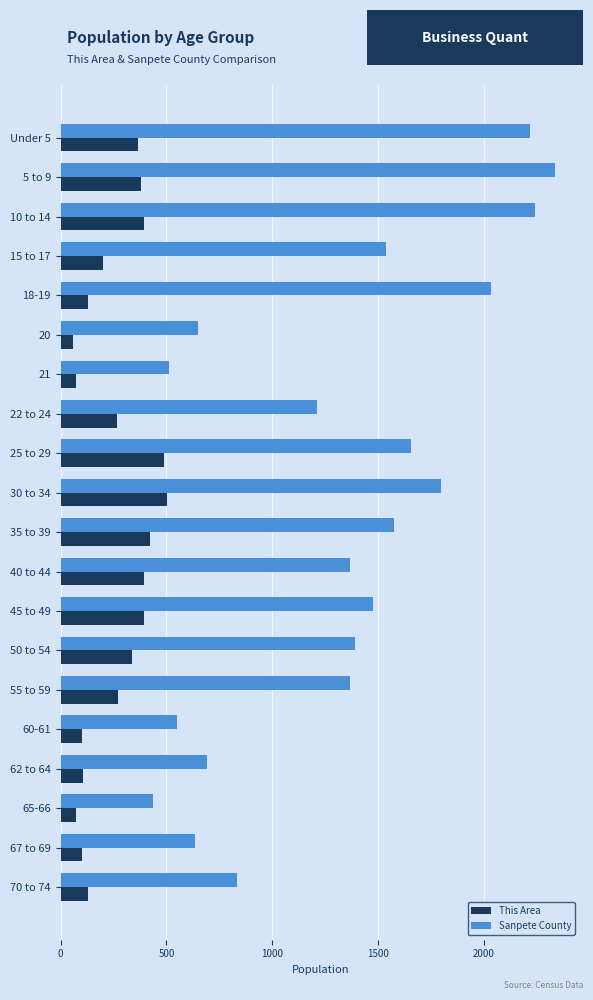

What are all the series names shown in the legend?

This Area, Sanpete County